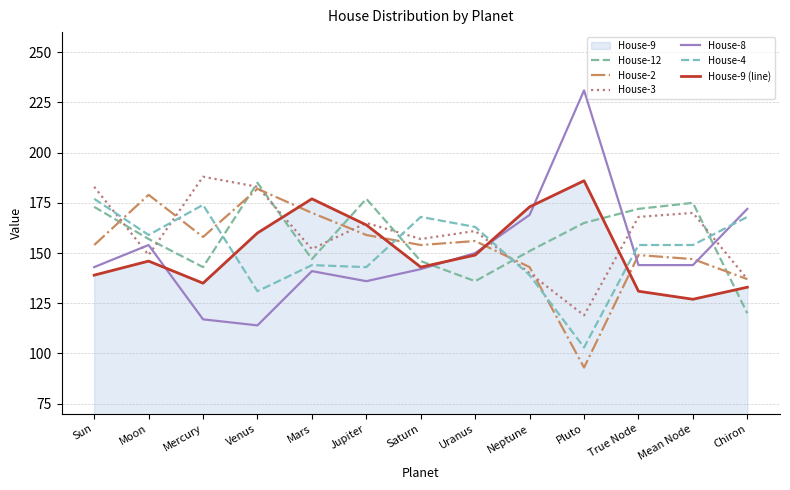

Reading right to left, transcribe all the data shown in this chart.

House-12: Chiron=120	Mean Node=175	True Node=172	Pluto=165	Neptune=151	Uranus=136	Saturn=146	Jupiter=177	Mars=147	Venus=185	Mercury=143	Moon=157	Sun=173
House-2: Chiron=137	Mean Node=147	True Node=149	Pluto=93	Neptune=143	Uranus=156	Saturn=154	Jupiter=159	Mars=170	Venus=182	Mercury=158	Moon=179	Sun=154
House-3: Chiron=137	Mean Node=170	True Node=168	Pluto=119	Neptune=140	Uranus=161	Saturn=157	Jupiter=165	Mars=152	Venus=183	Mercury=188	Moon=149	Sun=183
House-8: Chiron=172	Mean Node=144	True Node=144	Pluto=231	Neptune=169	Uranus=150	Saturn=142	Jupiter=136	Mars=141	Venus=114	Mercury=117	Moon=154	Sun=143
House-4: Chiron=168	Mean Node=154	True Node=154	Pluto=103	Neptune=139	Uranus=163	Saturn=168	Jupiter=143	Mars=144	Venus=131	Mercury=174	Moon=159	Sun=177
House-9 (line): Chiron=133	Mean Node=127	True Node=131	Pluto=186	Neptune=173	Uranus=149	Saturn=143	Jupiter=164	Mars=177	Venus=160	Mercury=135	Moon=146	Sun=139